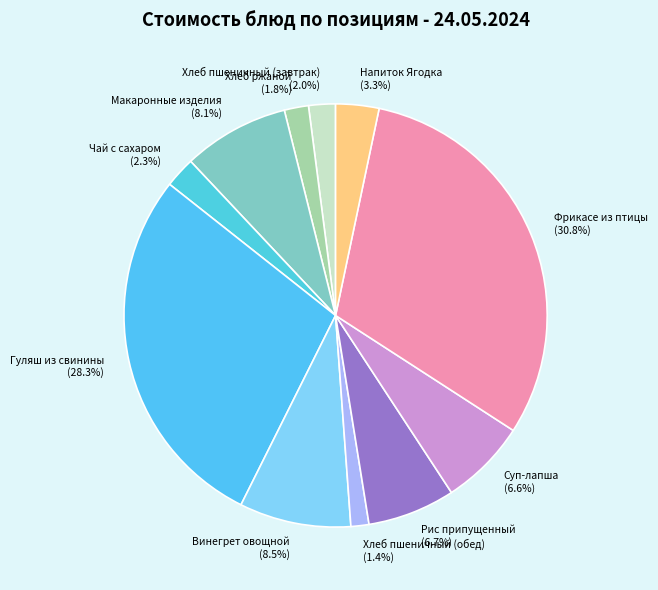

Approximately how many times larger is the value at Фрикасе из птицы compared to Гуляш из свинины?

1.1